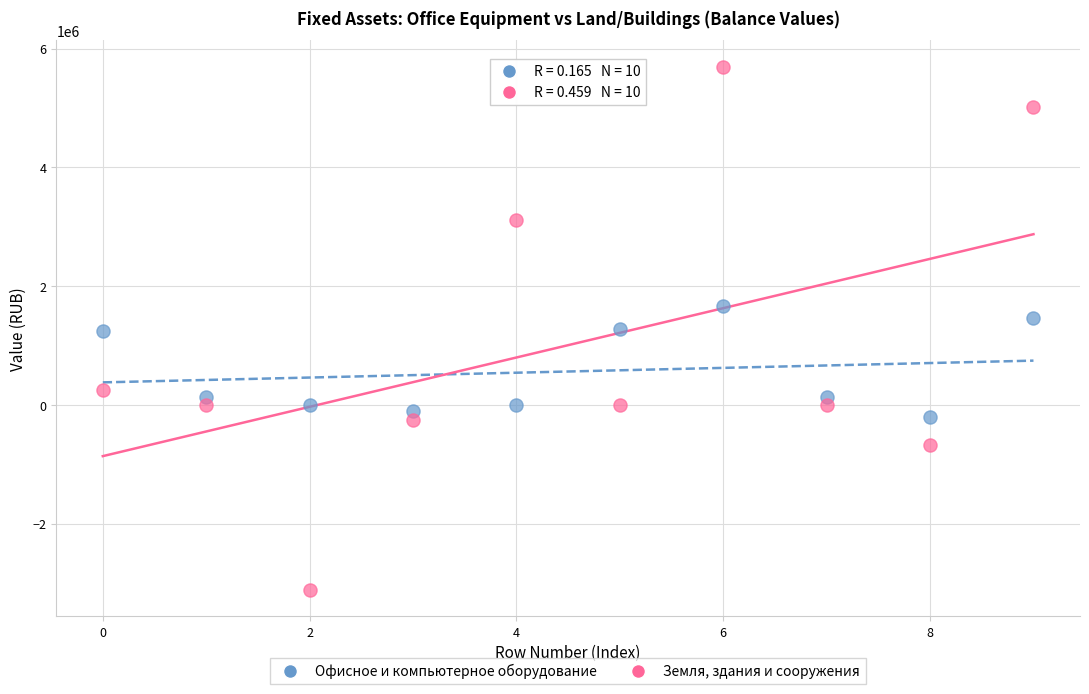

Which series has the largest Y range (max minus min)?

Земля, здания и сооружения